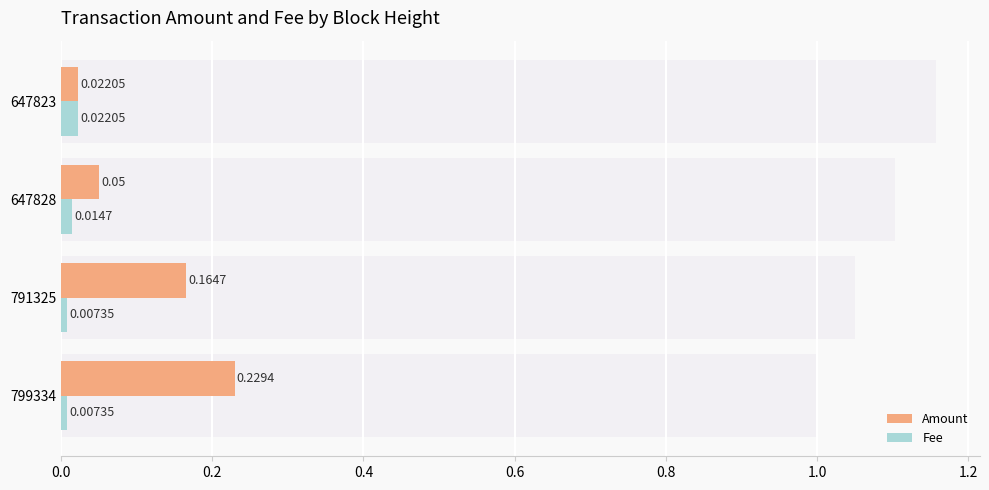

Which series has the largest range (max minus min)?

Amount